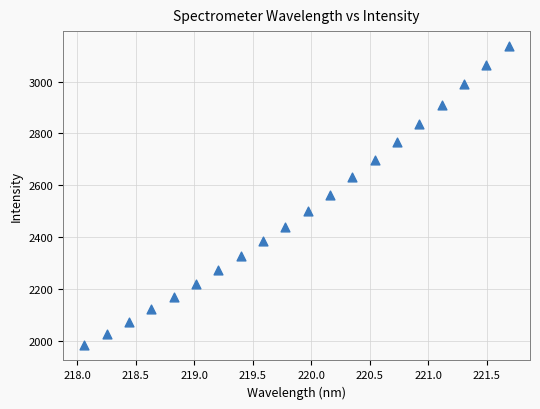

What is the range of X values (max minus min)?

3.6